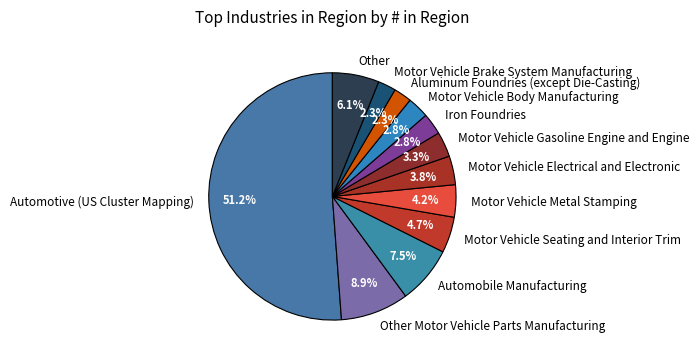

What is the ratio of the value at Other Motor Vehicle Parts Manufacturing to the value at Motor Vehicle Gasoline Engine and Engine?

2.7